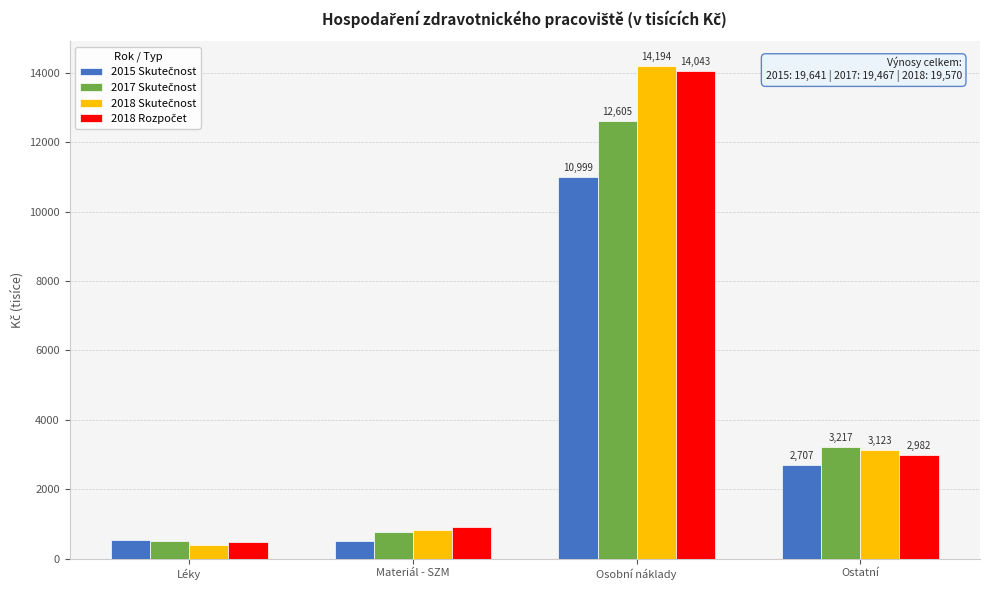

Are the bars grouped side by side (vs. stacked)?

Yes